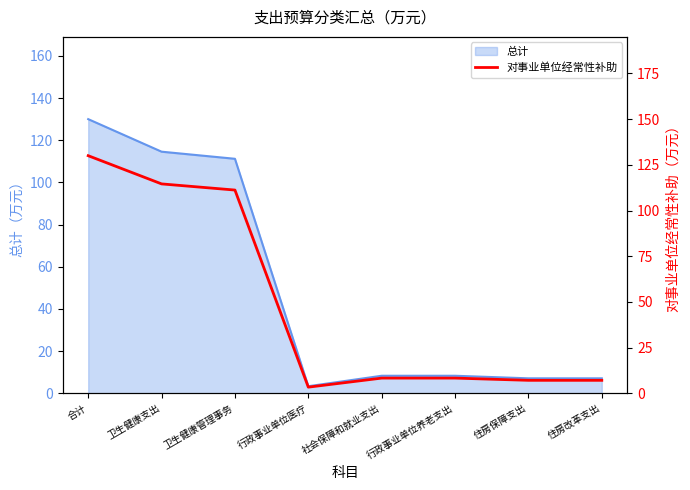

Where does the data first go above 8?

合计